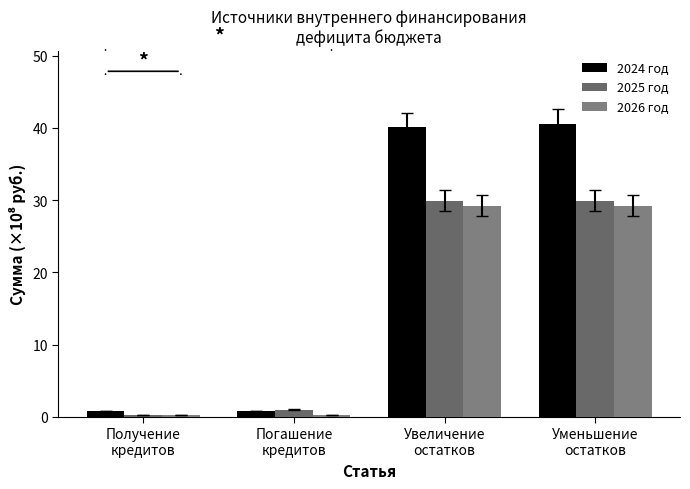

Reading left to right, what are all the values shown in this chart?

2024 год: Получение
кредитов=0.8	Погашение
кредитов=0.8	Увеличение
остатков=40.1	Уменьшение
остатков=40.5
2025 год: Получение
кредитов=0.2	Погашение
кредитов=1.0	Увеличение
остатков=29.9	Уменьшение
остатков=29.9
2026 год: Получение
кредитов=0.2	Погашение
кредитов=0.2	Увеличение
остатков=29.2	Уменьшение
остатков=29.2